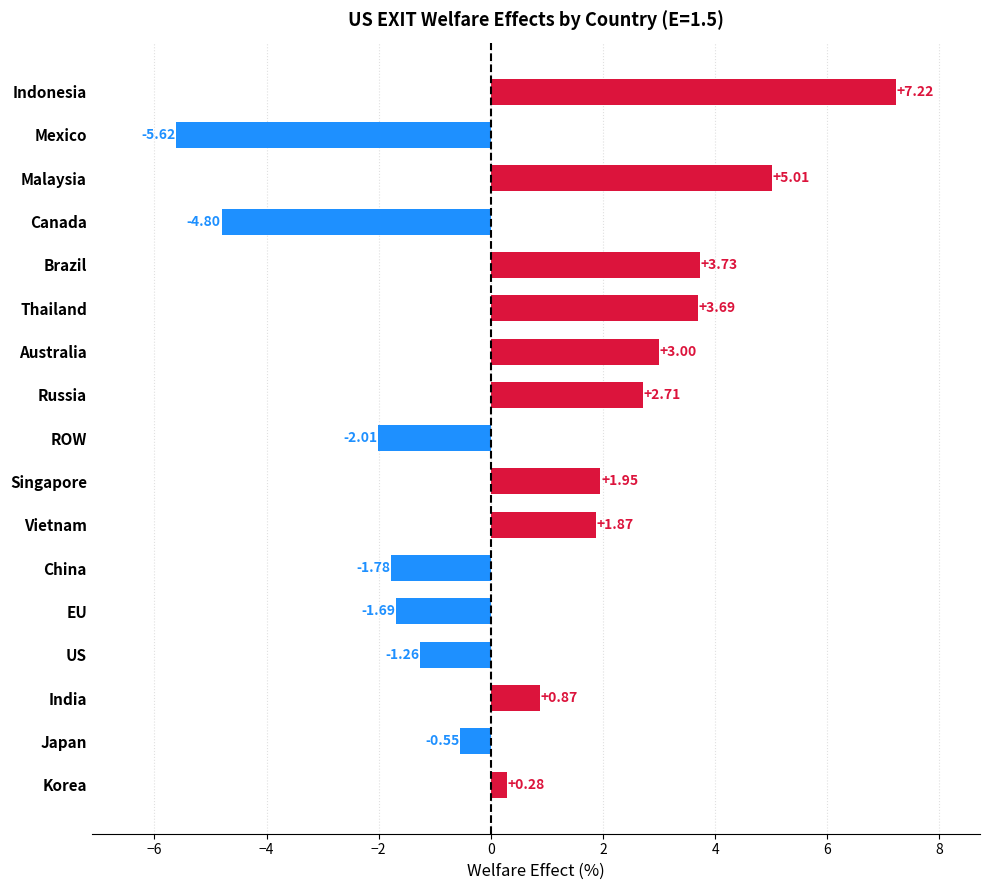

Which has a higher value, India or ROW?

India